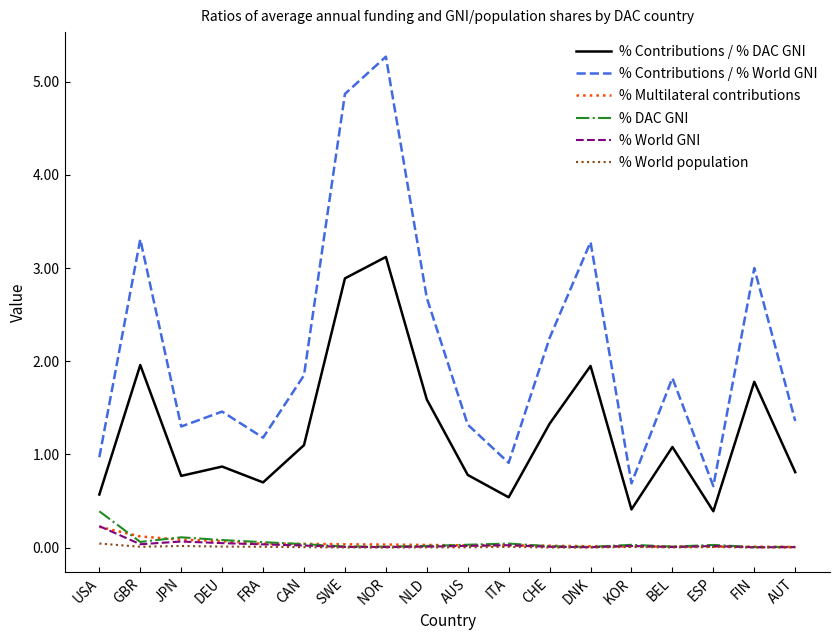

What is the total value across all series at KOR?

1.2